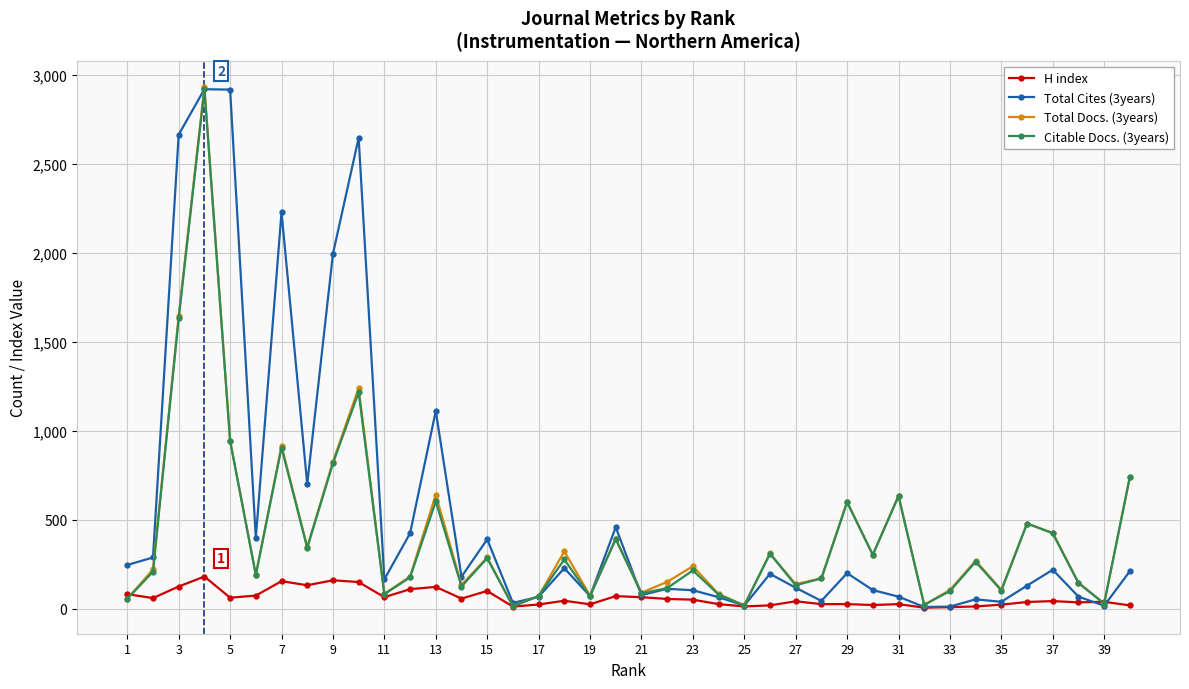

True or false: H index has more than 2 points higher than both neighbors.

True